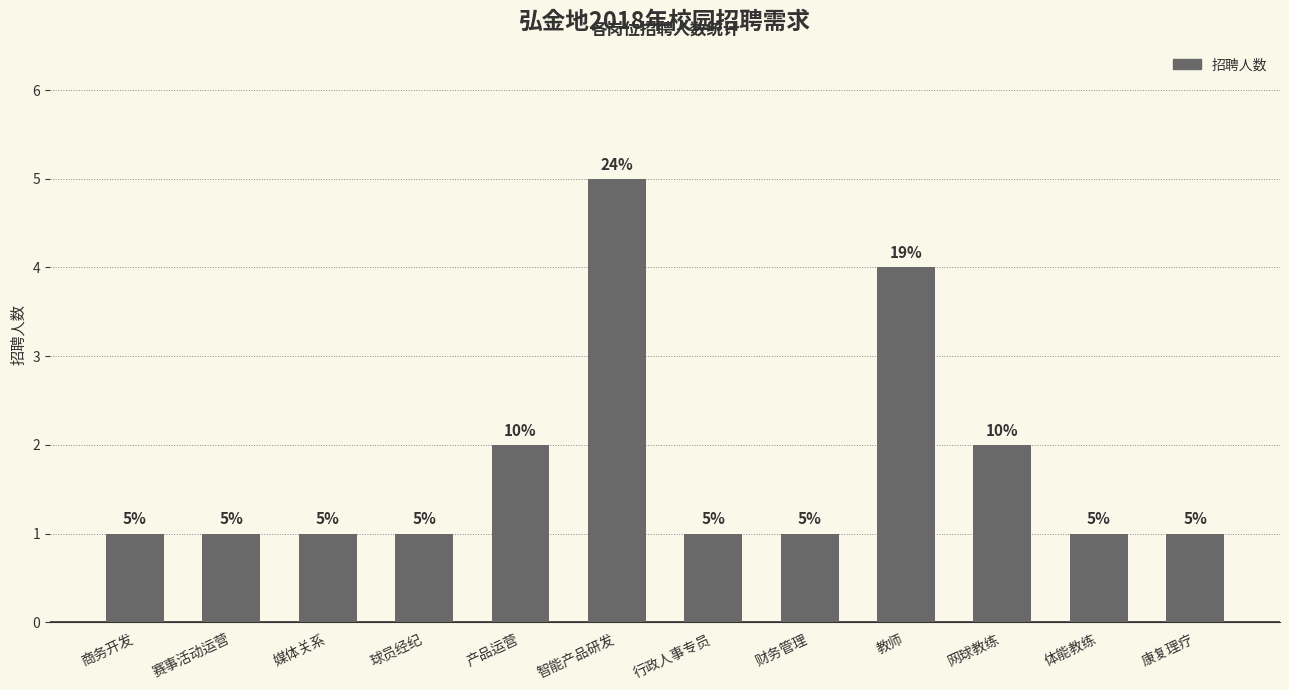

Is it true that the value at 行政人事专员 is 1?

True